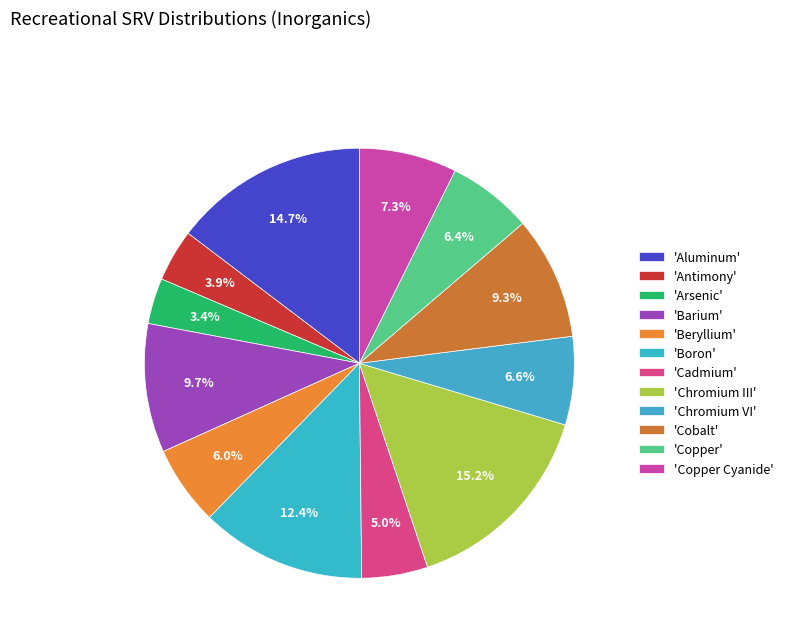

Count the number of slices in the pie.

12